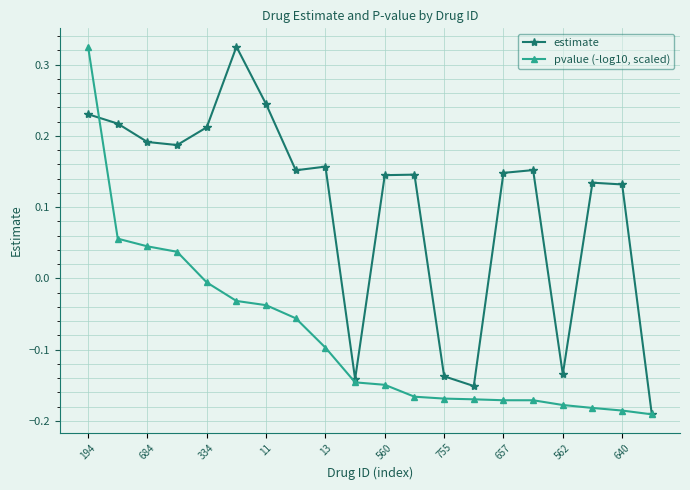

Rank the series by their average value, from highest to lowest.

estimate, pvalue (-log10, scaled)